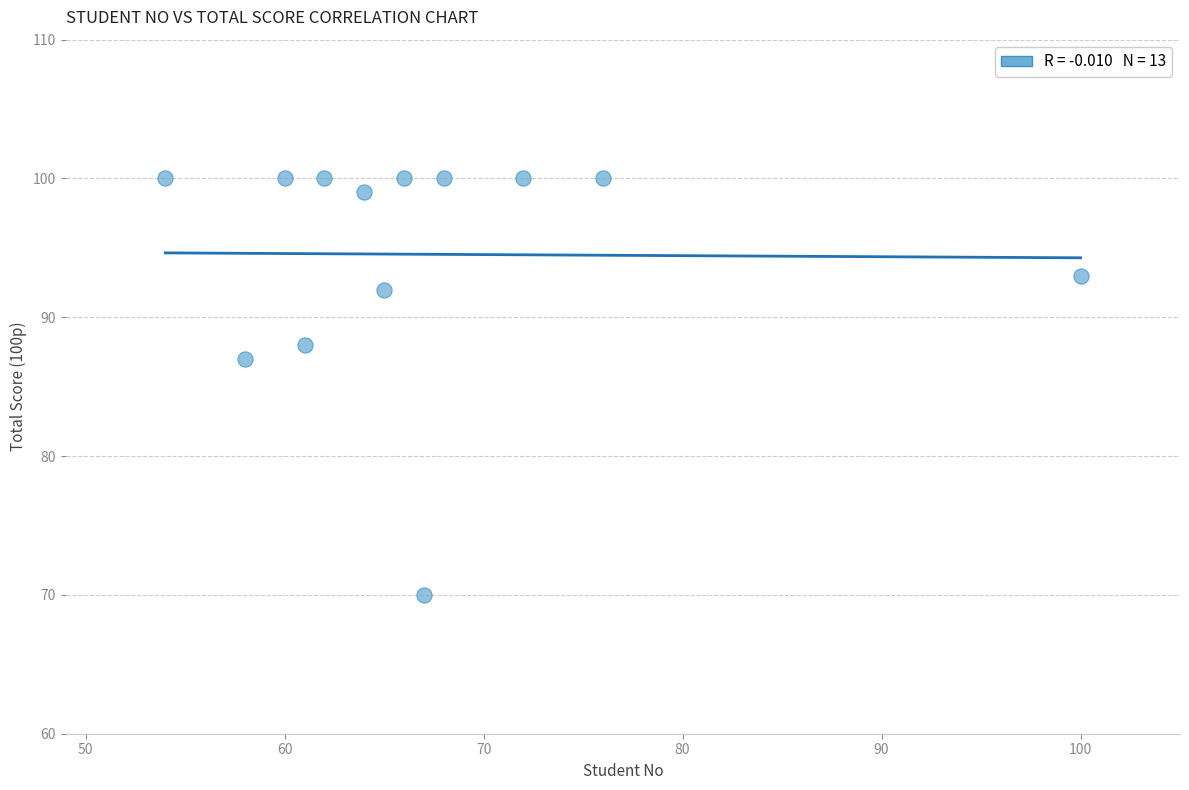

What Y value in the scatter plot is closest to 85?

87